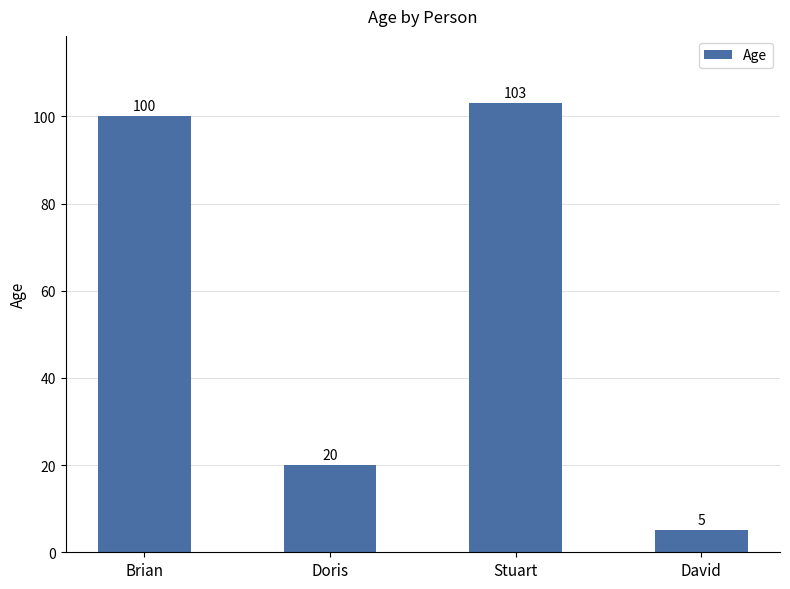

Approximately how many times larger is the value at Doris compared to Stuart?

0.2